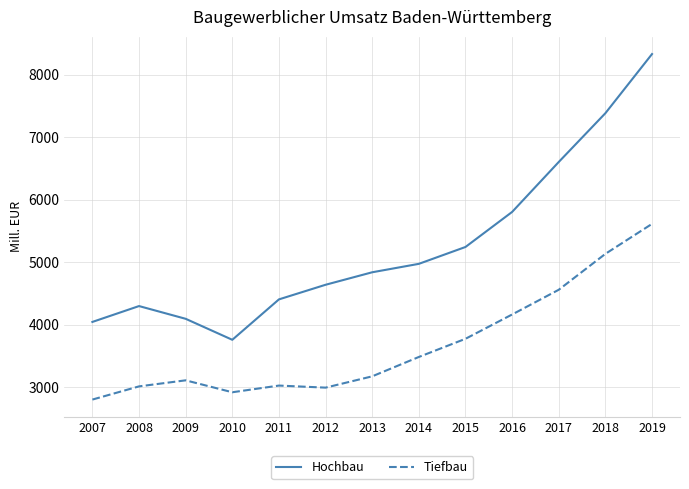

True or false: Hochbau and Tiefbau intersect in this chart.

False